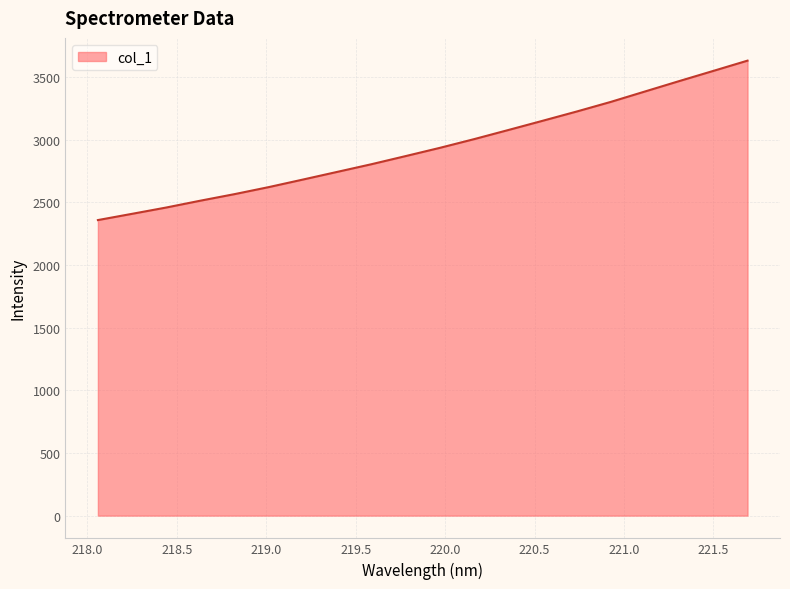

What is the difference between the maximum and minimum values?

1272.5